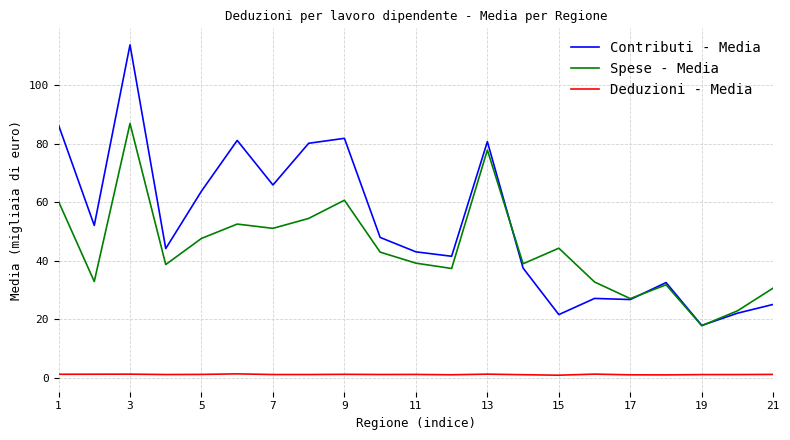

List the series in order of their peak value, lowest first.

Deduzioni - Media, Spese - Media, Contributi - Media